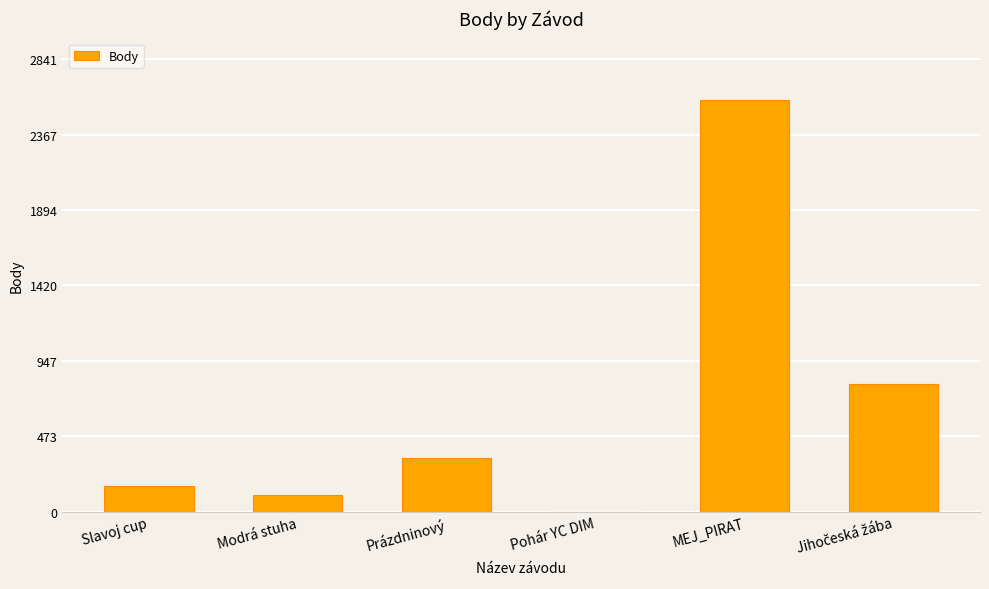

Reading right to left, extract all data points from this chart.

804	2583	0	336	101	159